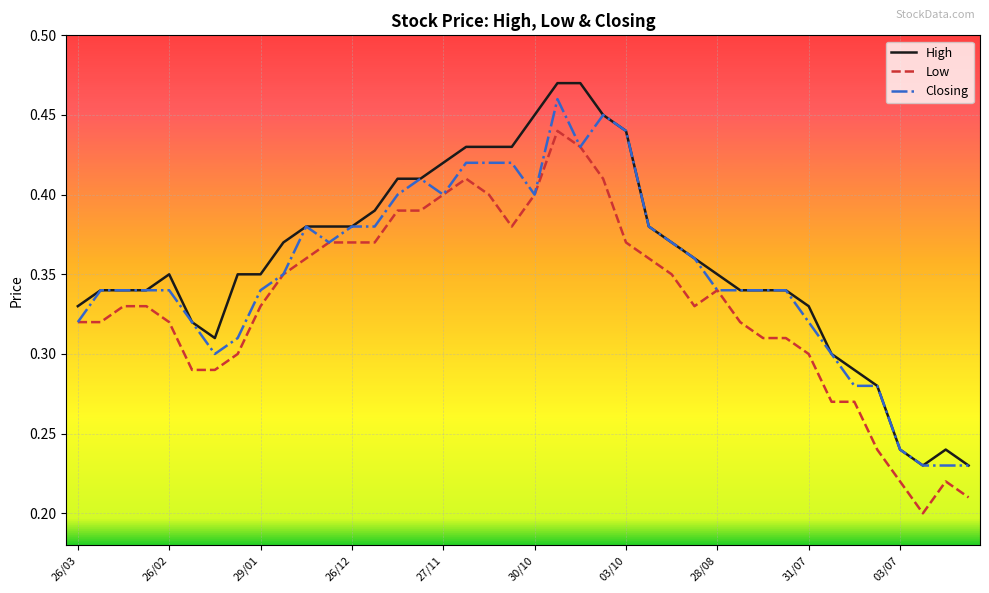

Does the chart display data point markers on the line(s)?

No